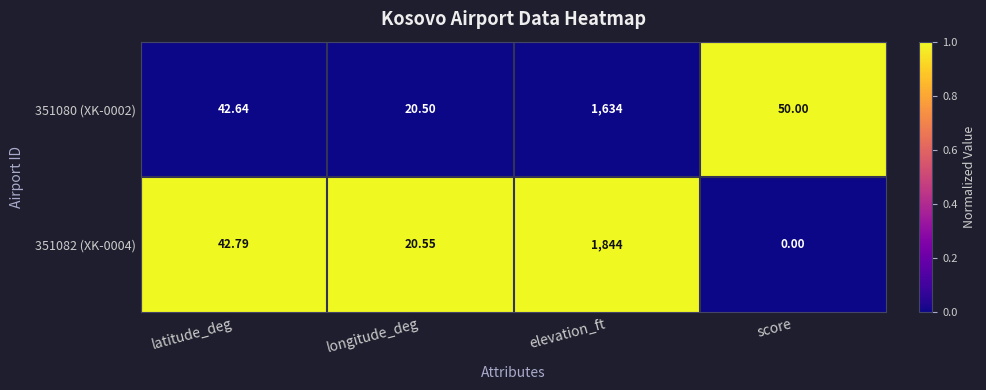

List the labels in order of 351080 (XK-0002) value, largest first.

elevation_ft, score, latitude_deg, longitude_deg